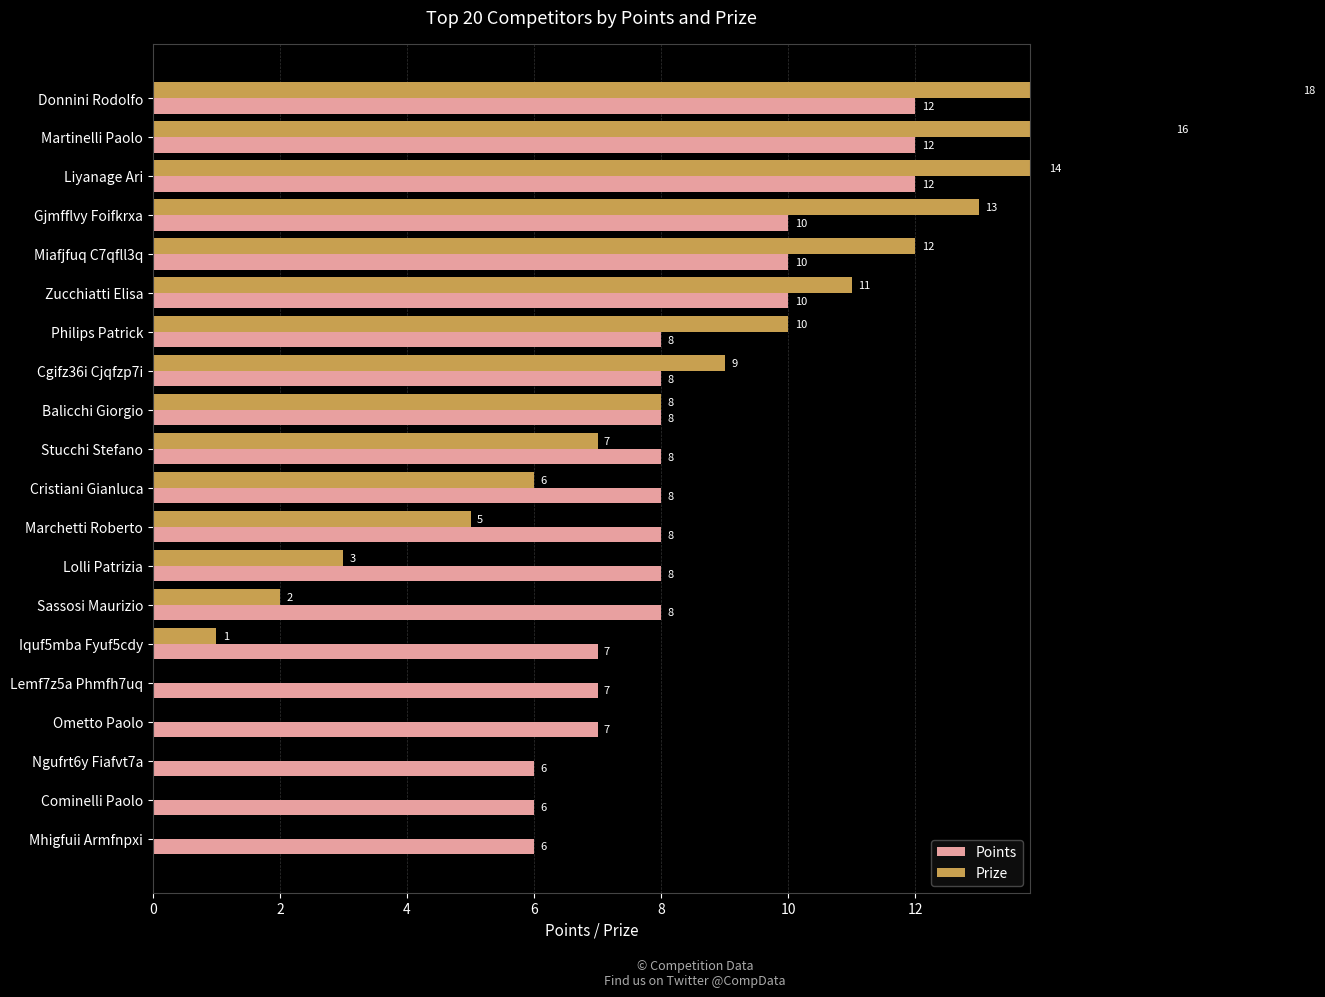

Are the bars horizontal?

Yes